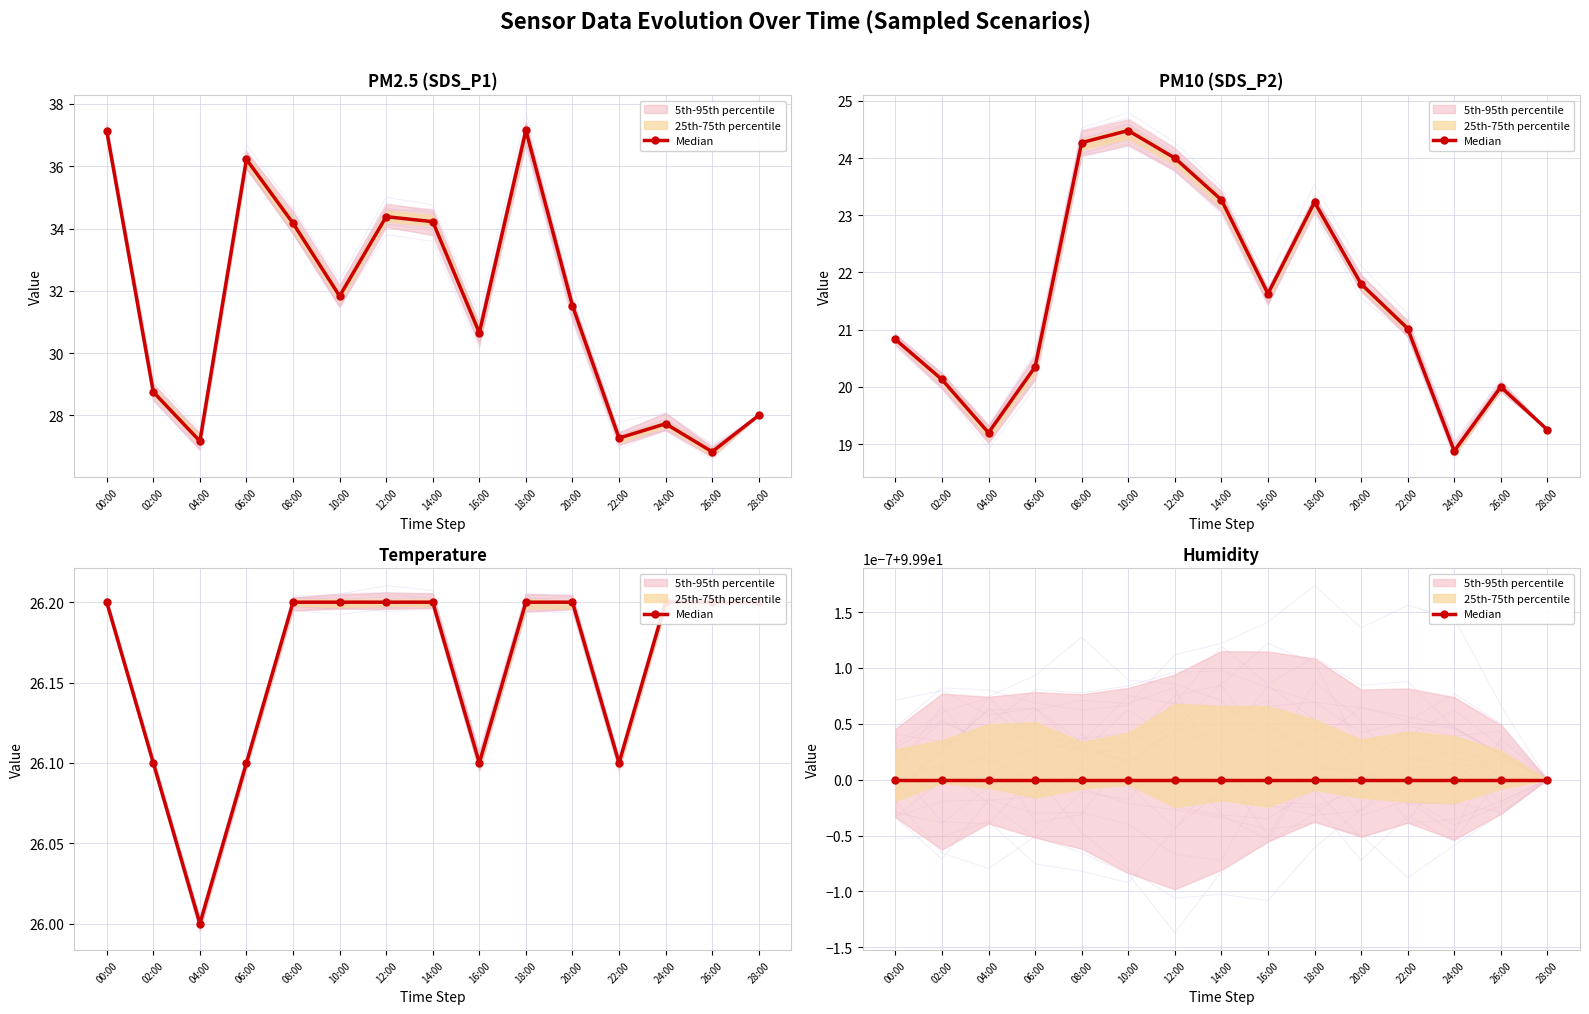

Which series has the largest total across all categories?

SDS_P1